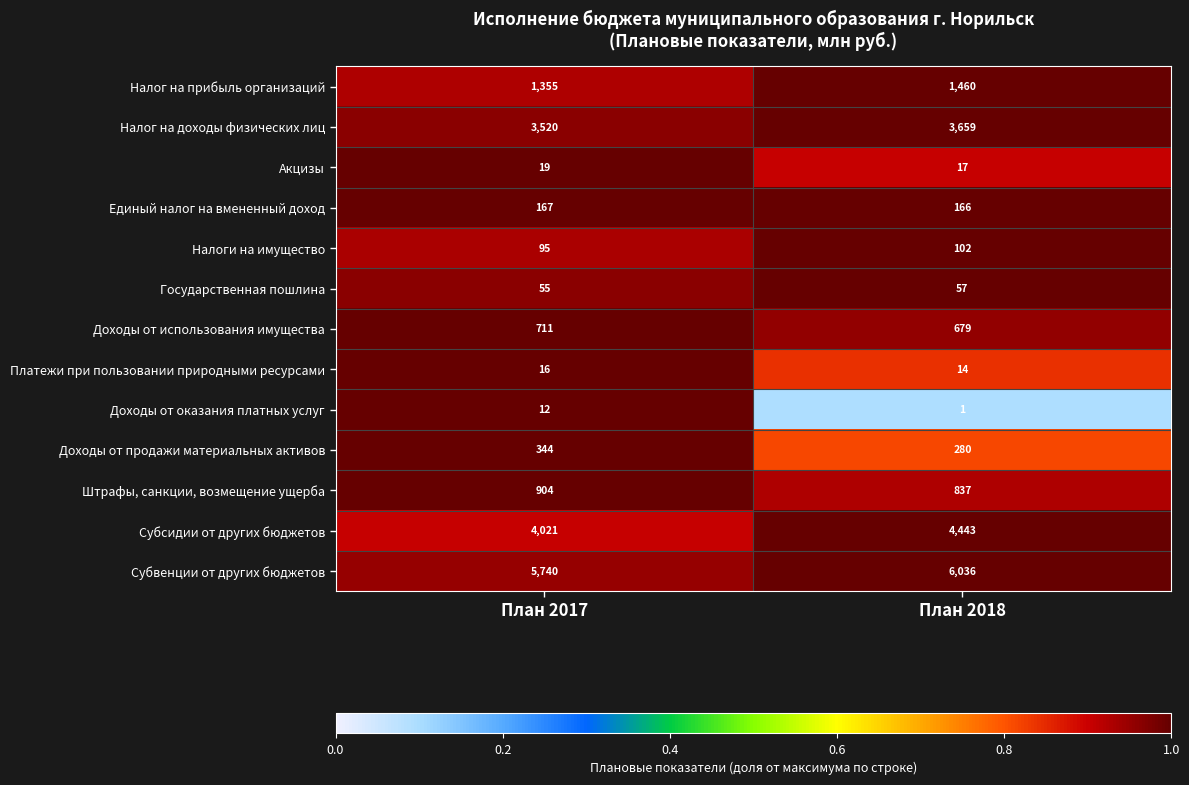

What is the sum of the Налог на прибыль организаций values at План 2018 and План 2017?

2815